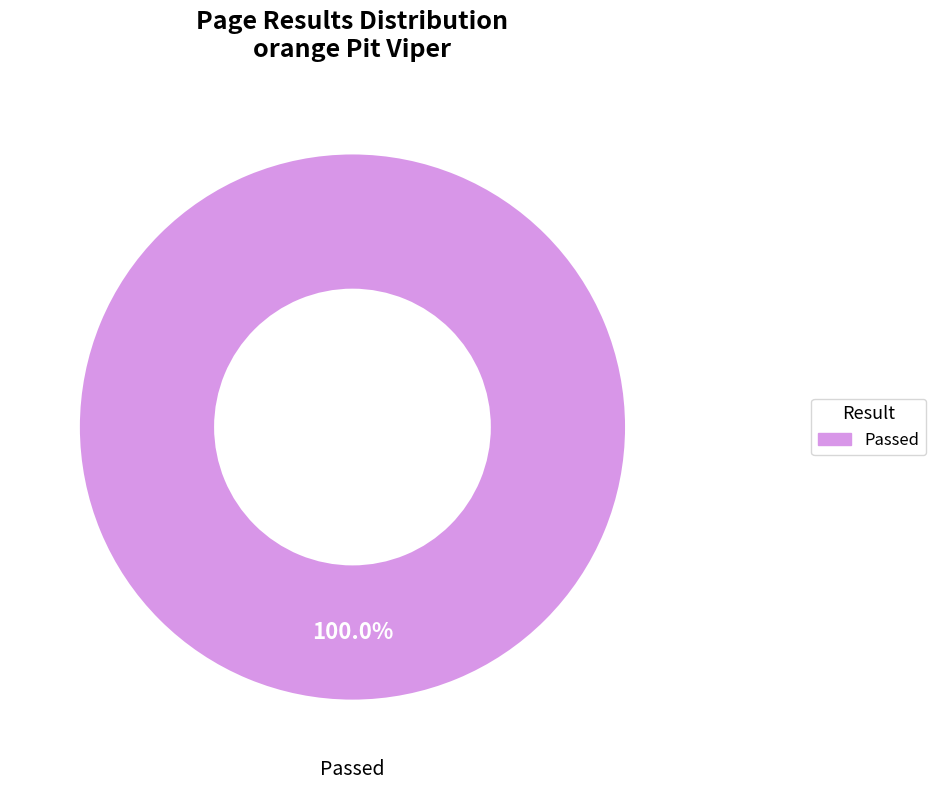

Is there any slice that represents more than half of the pie?

Yes